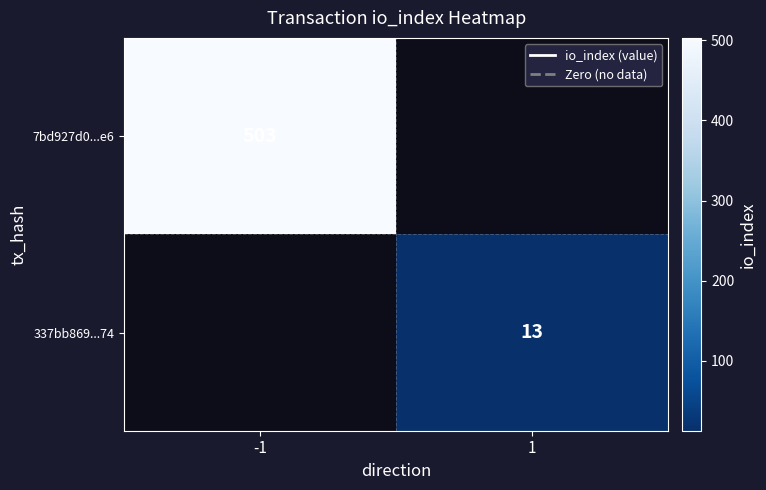

True or false: 337bb869...74 has a value of 18.0 at 1.

False